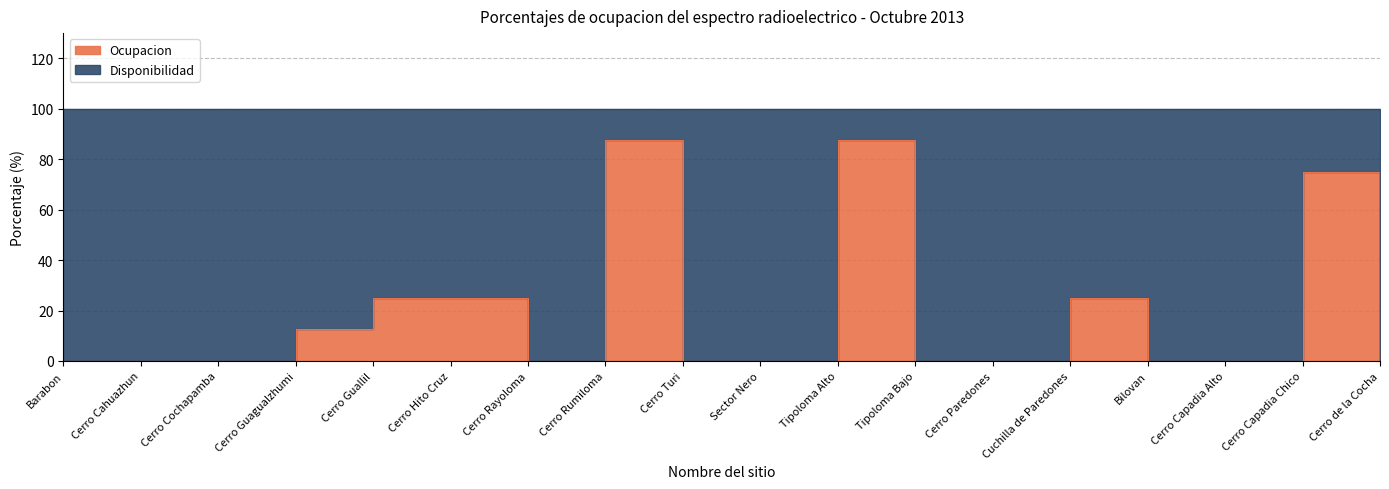

Reading left to right, extract all data points from this chart.

Barabon=0.0	Cerro Cahuazhun=0.0	Cerro Cochapamba=0.0	Cerro Guagualzhumi=12.5	Cerro Guallil=25.0	Cerro Hito Cruz=25.0	Cerro Rayoloma=0.0	Cerro Rumiloma=87.5	Cerro Turi=0.0	Sector Nero=0.0	Tipoloma Alto=87.5	Tipoloma Bajo=0.0	Cerro Paredones=0.0	Cuchilla de Paredones=25.0	Bilovan=0.0	Cerro Capadia Alto=0.0	Cerro Capadia Chico=75.0	Cerro de la Cocha=0.0